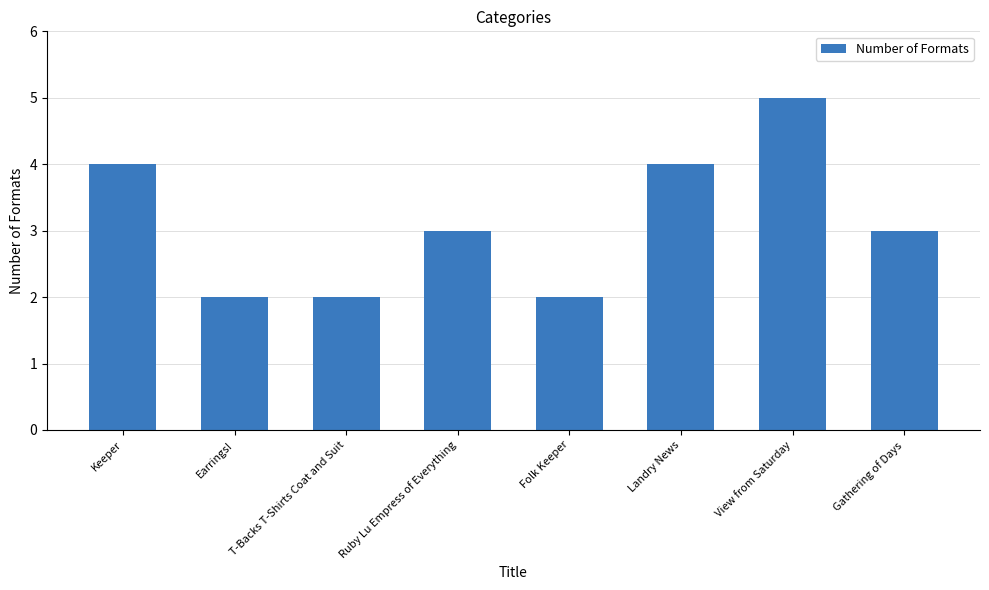

Is it true that the value at T-Backs T-Shirts Coat and Suit is 2?

True